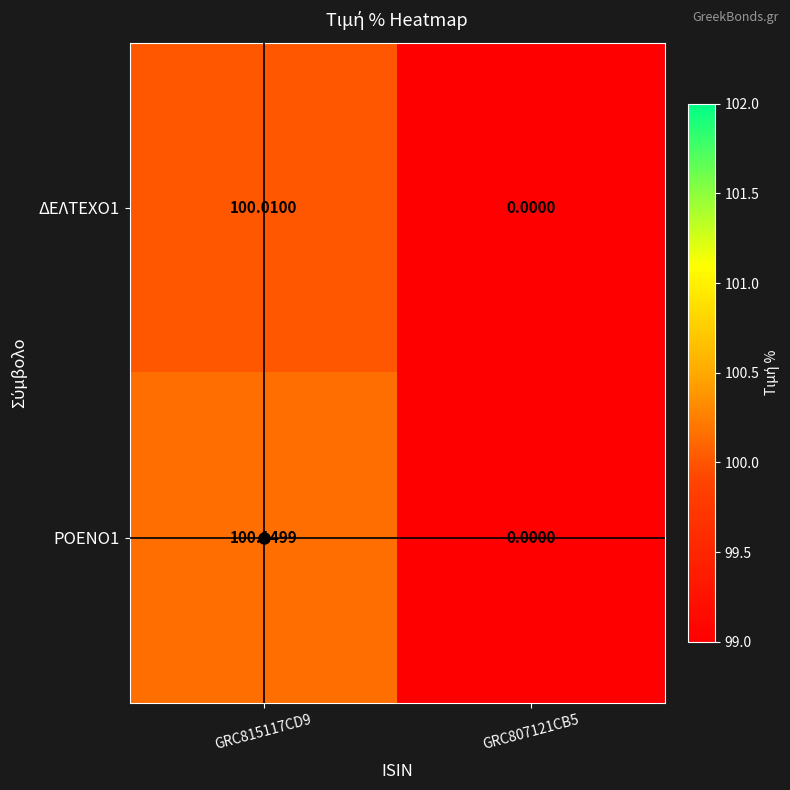

How many categories are shown in the chart?

2